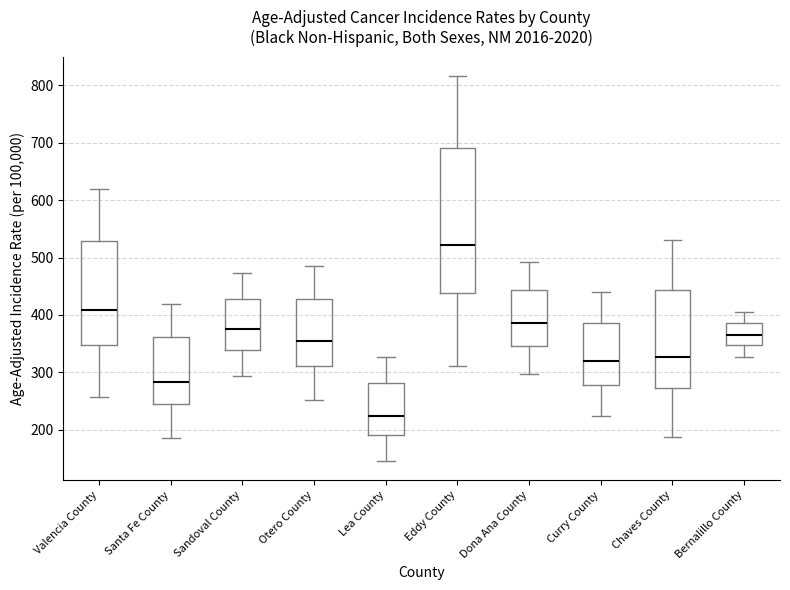

Which box's median line is the highest?

Eddy County